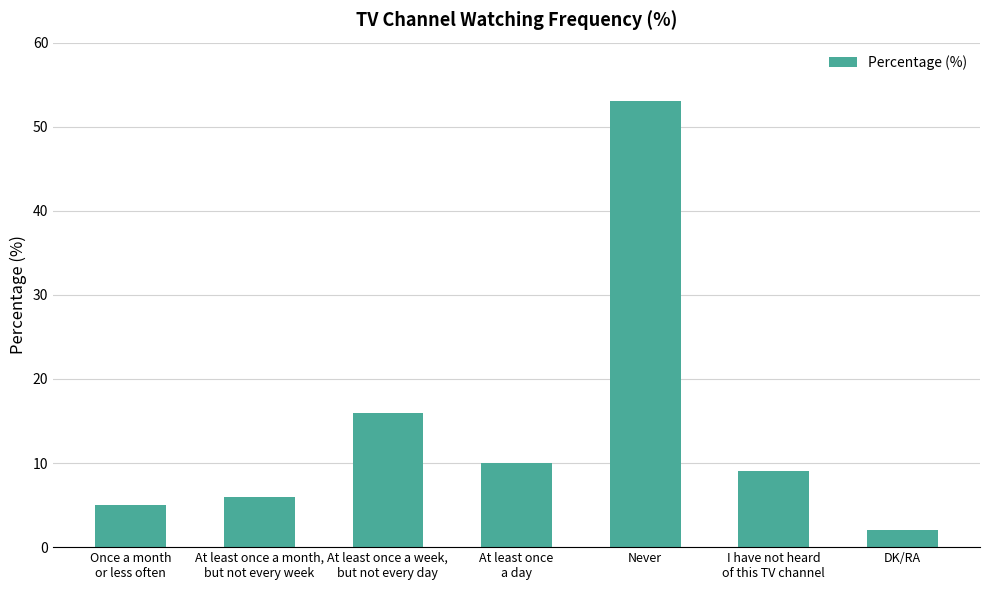

What is the label of the 2nd bar from the right?

I have not heard
of this TV channel